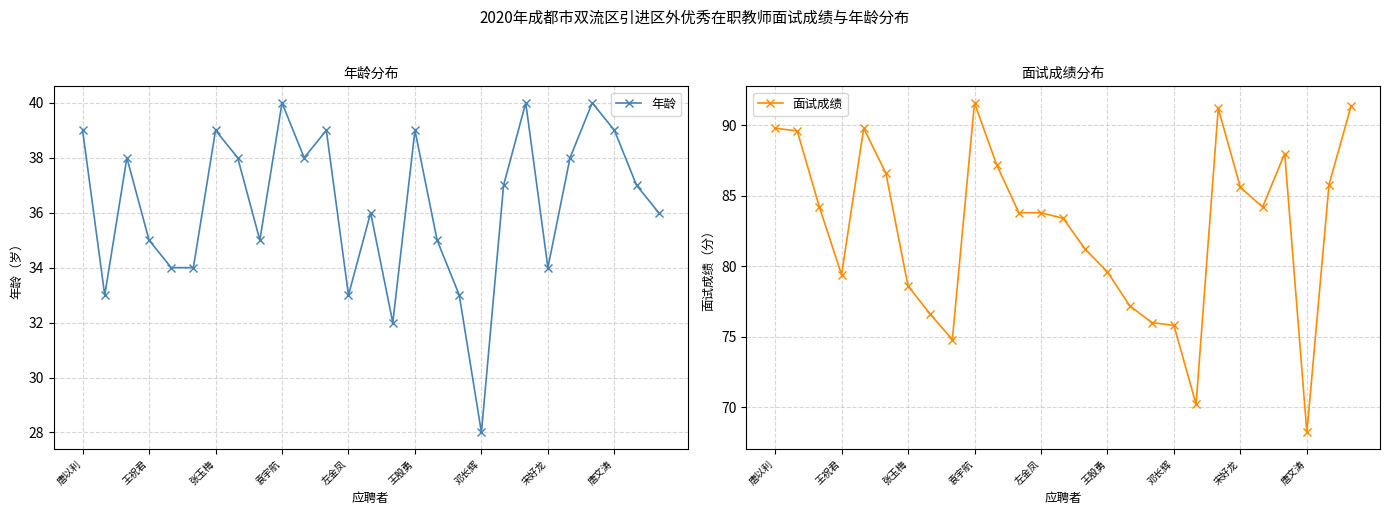

What is the total value across all series at 16?

112.2